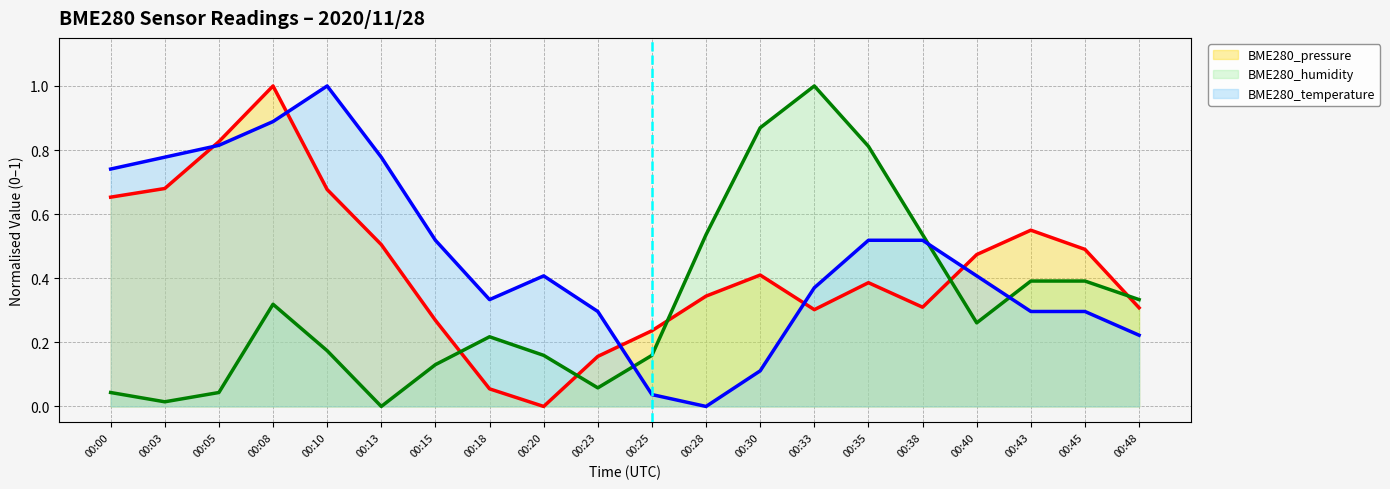

Is it true that BME280_humidity equals 0.2 at 00:20?

True